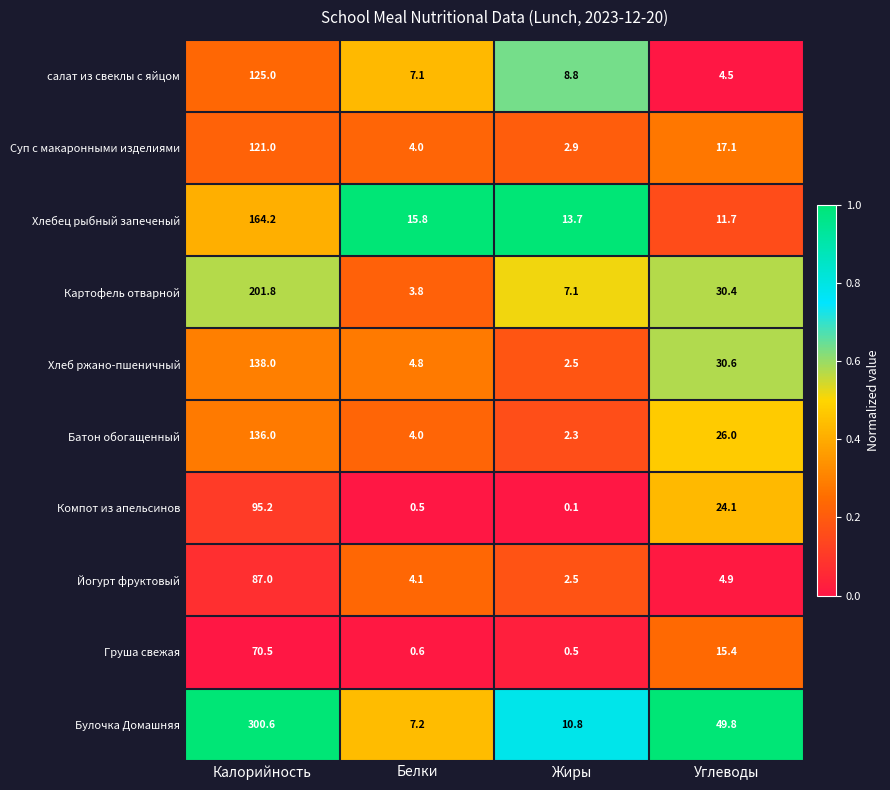

Rank the series at Калорийность from highest to lowest value.

Булочка Домашняя, Картофель отварной, Хлебец рыбный запеченый, Хлеб ржано-пшеничный, Батон обогащенный, салат из свеклы с яйцом, Суп с макаронными изделиями, Компот из апельсинов, Йогурт фруктовый, Груша свежая